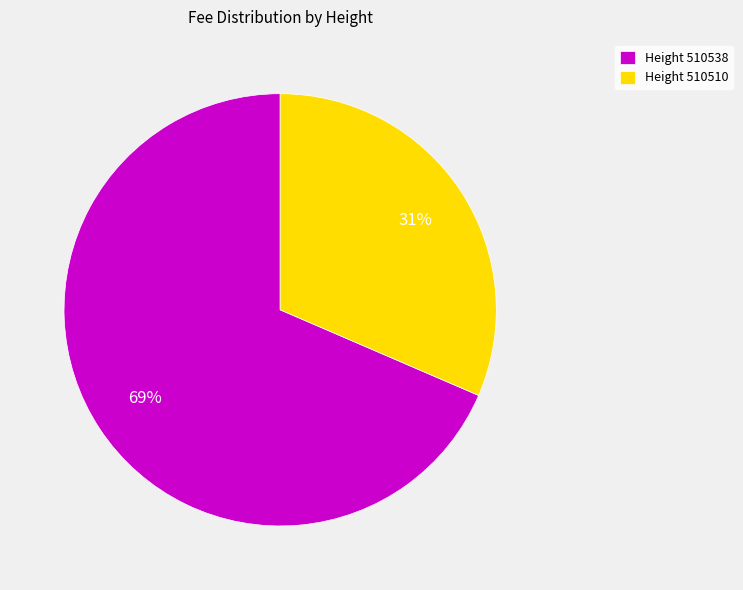

To the nearest percent, what is the average slice percentage?

50%